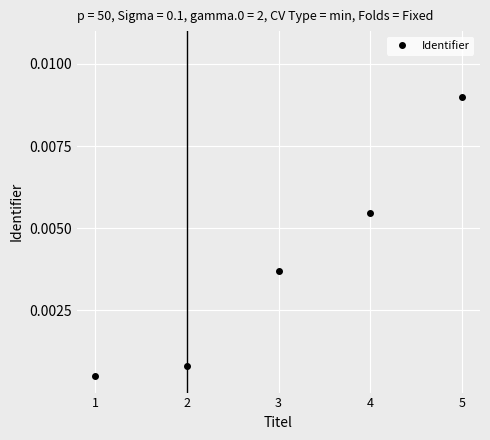

Rank the categories by value from lowest to highest.

1, 2, 3, 4, 5